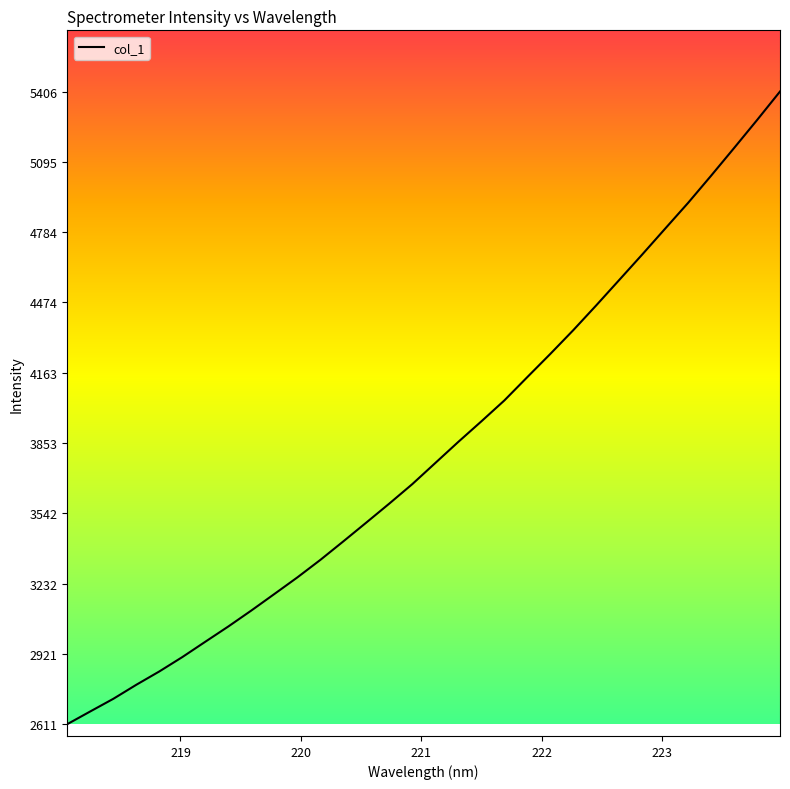

What is the greatest value displayed?

5406.0